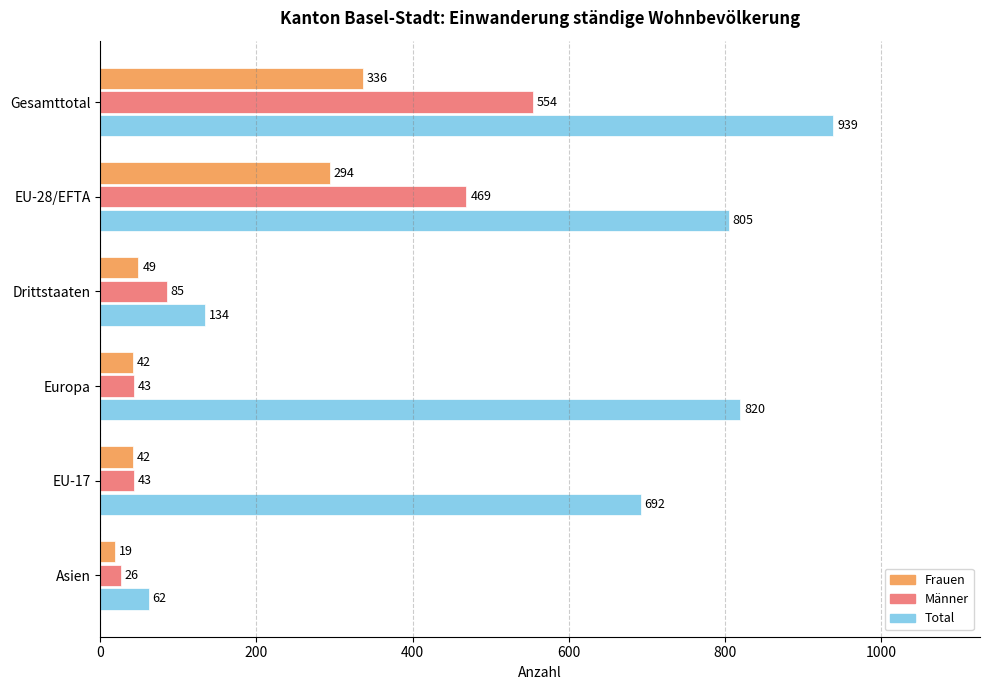

What is the lowest value of the Total series?

62